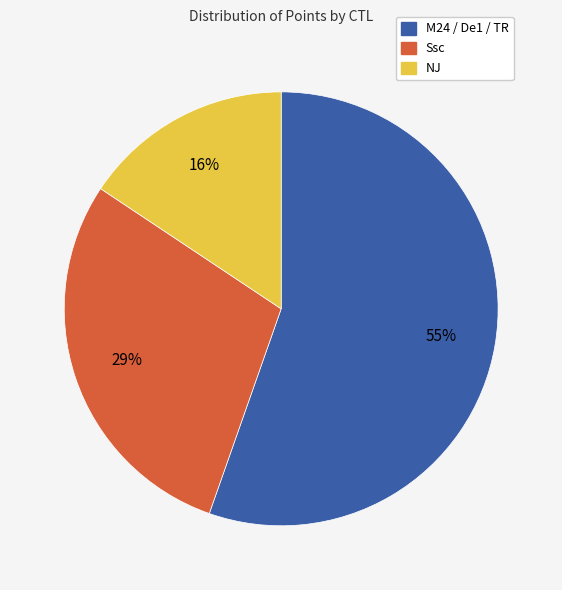

Is there a majority slice in this chart?

Yes